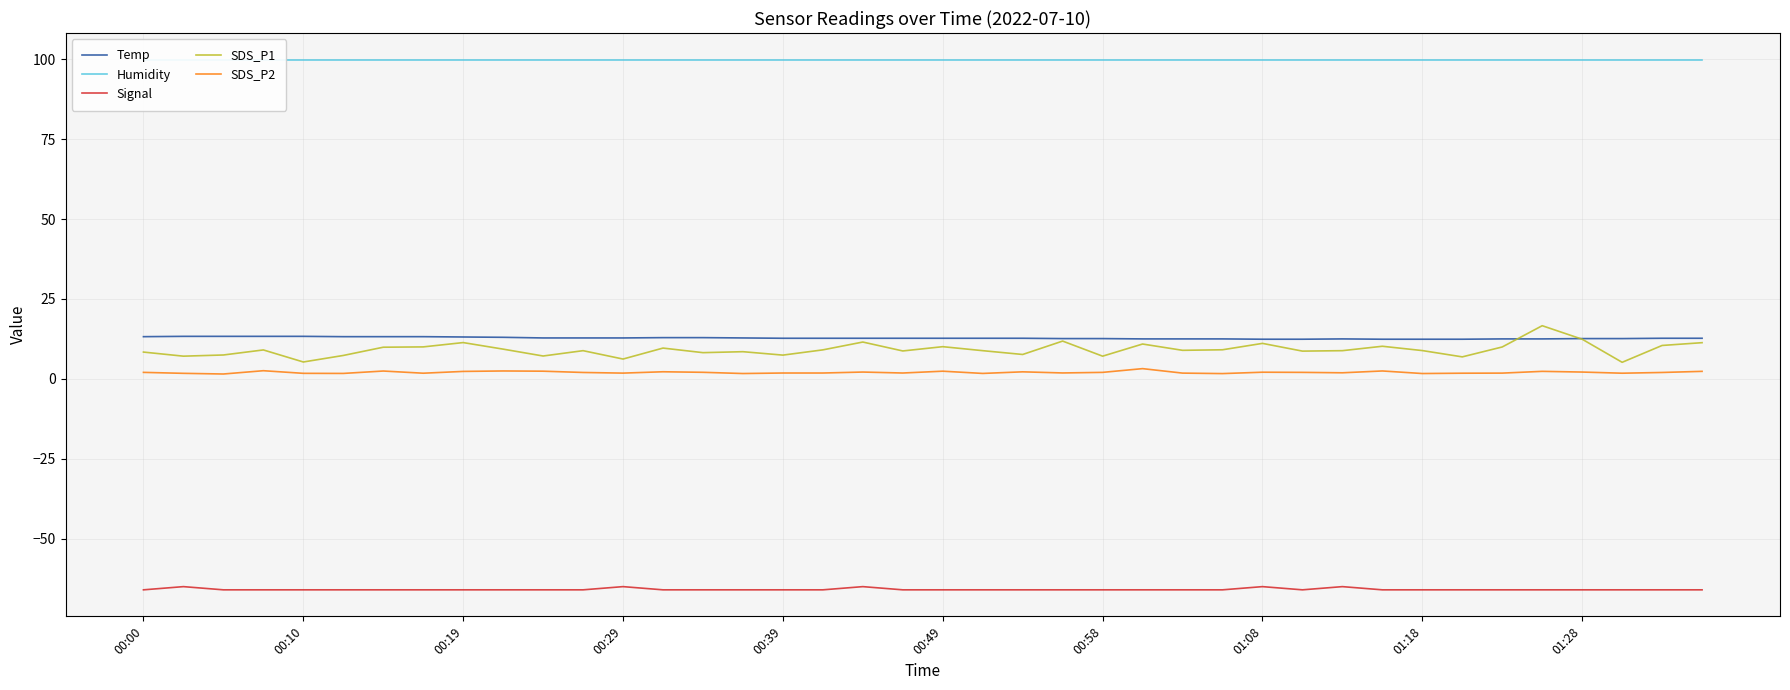

The value of SDS_P1 at 25 is 10.9. True or false?

True